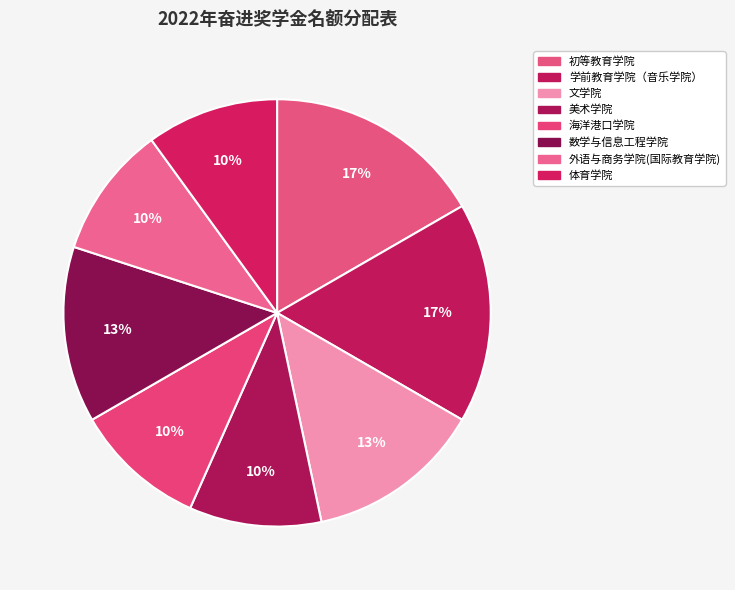

To the nearest percent, what percentage of the pie is 数学与信息工程学院?

13%